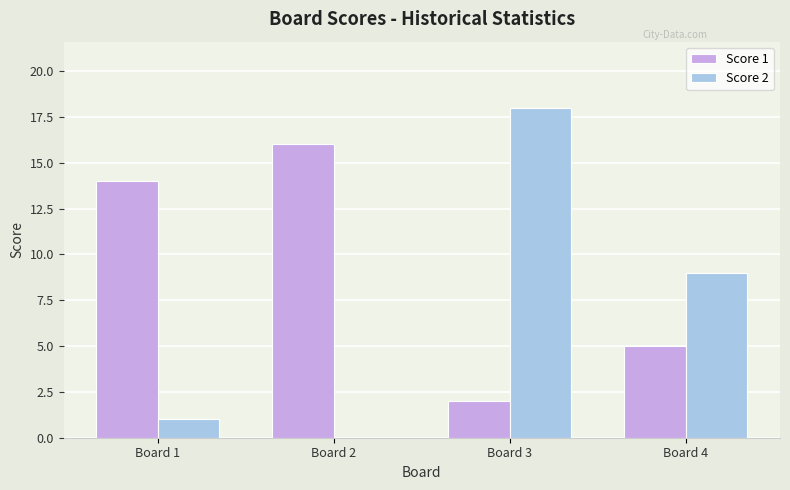

What is the total value across all series at Board 3?

20